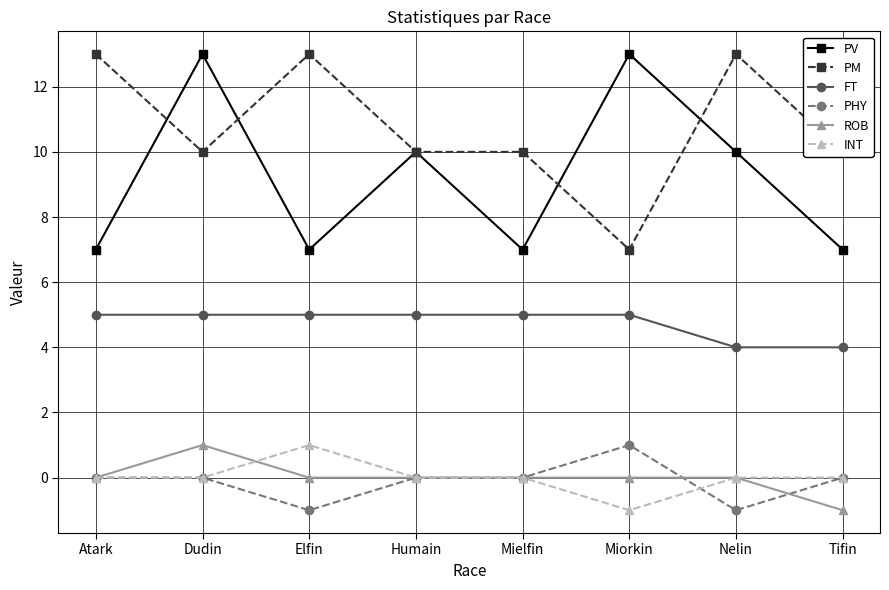

True or false: PV has more than 1 points higher than both neighbors.

True